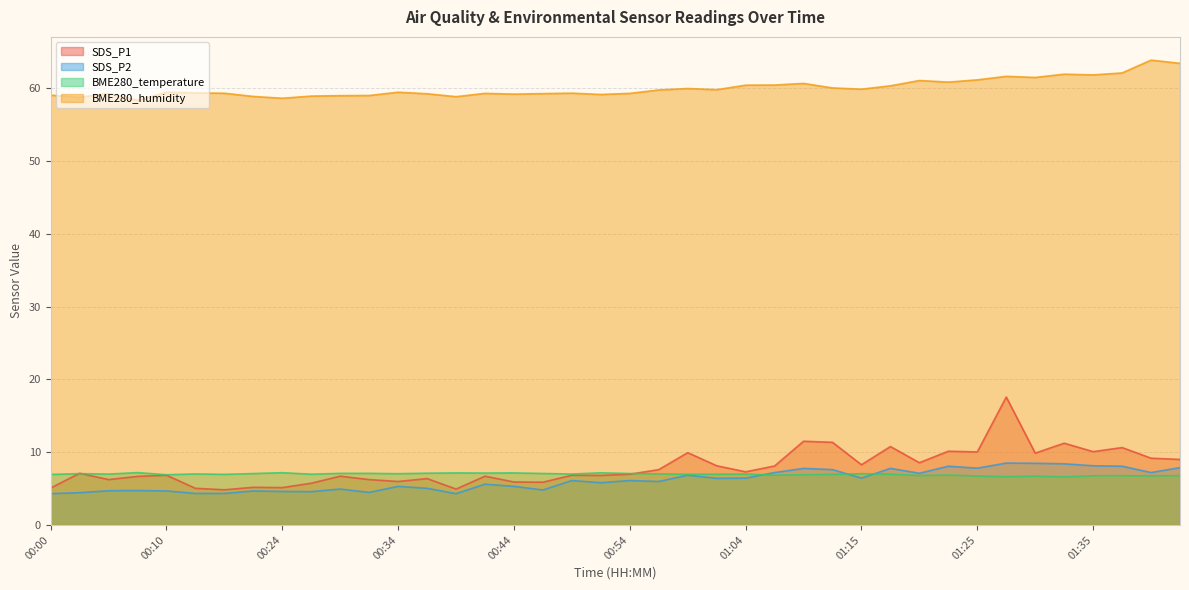

Reading left to right, list all the values displayed in this chart.

SDS_P1: 5.1	7.1	6.2	6.7	6.8	5.0	4.8	5.2	5.1	5.7	6.7	6.2	6.0	6.4	4.9	6.7	5.9	5.9	6.8	6.8	7.0	7.6	9.9	8.1	7.3	8.1	11.5	11.3	8.3	10.8	8.6	10.1	10.0	17.6	9.9	11.2	10.1	10.6	9.2	9.0
SDS_P2: 4.3	4.4	4.7	4.7	4.7	4.3	4.3	4.7	4.6	4.6	4.9	4.5	5.3	5.0	4.3	5.6	5.3	4.8	6.1	5.8	6.1	6.0	6.8	6.4	6.4	7.2	7.8	7.6	6.4	7.8	7.1	8.1	7.8	8.5	8.5	8.4	8.1	8.1	7.2	7.9
BME280_temperature: 6.9	7.0	7.0	7.2	6.9	7.0	7.0	7.1	7.2	7.0	7.1	7.1	7.0	7.1	7.2	7.1	7.2	7.1	7.0	7.2	7.1	7.0	7.0	7.0	7.0	6.8	6.9	7.0	7.0	7.0	6.8	6.8	6.7	6.6	6.7	6.6	6.8	6.8	6.8	6.8
BME280_humidity: 59.0	58.8	59.3	58.3	59.5	59.4	59.3	58.9	58.6	58.9	59.0	59.0	59.5	59.2	58.8	59.3	59.2	59.3	59.3	59.1	59.3	59.8	60.0	59.8	60.4	60.4	60.7	60.0	59.9	60.3	61.1	60.8	61.1	61.6	61.5	61.9	61.8	62.1	63.9	63.4